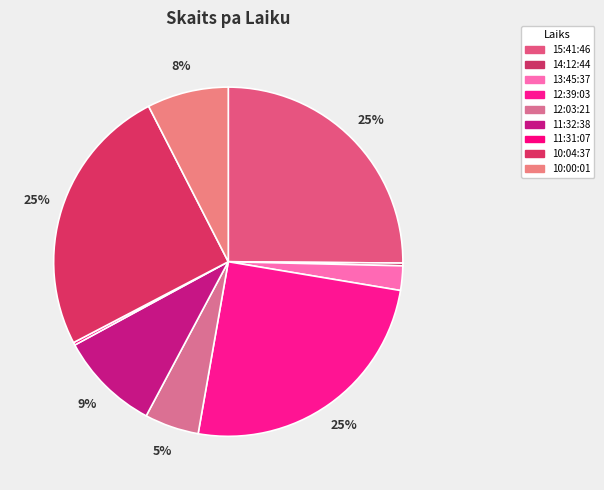

To the nearest percent, what is the difference between the largest and smallest slice percentages?

25%